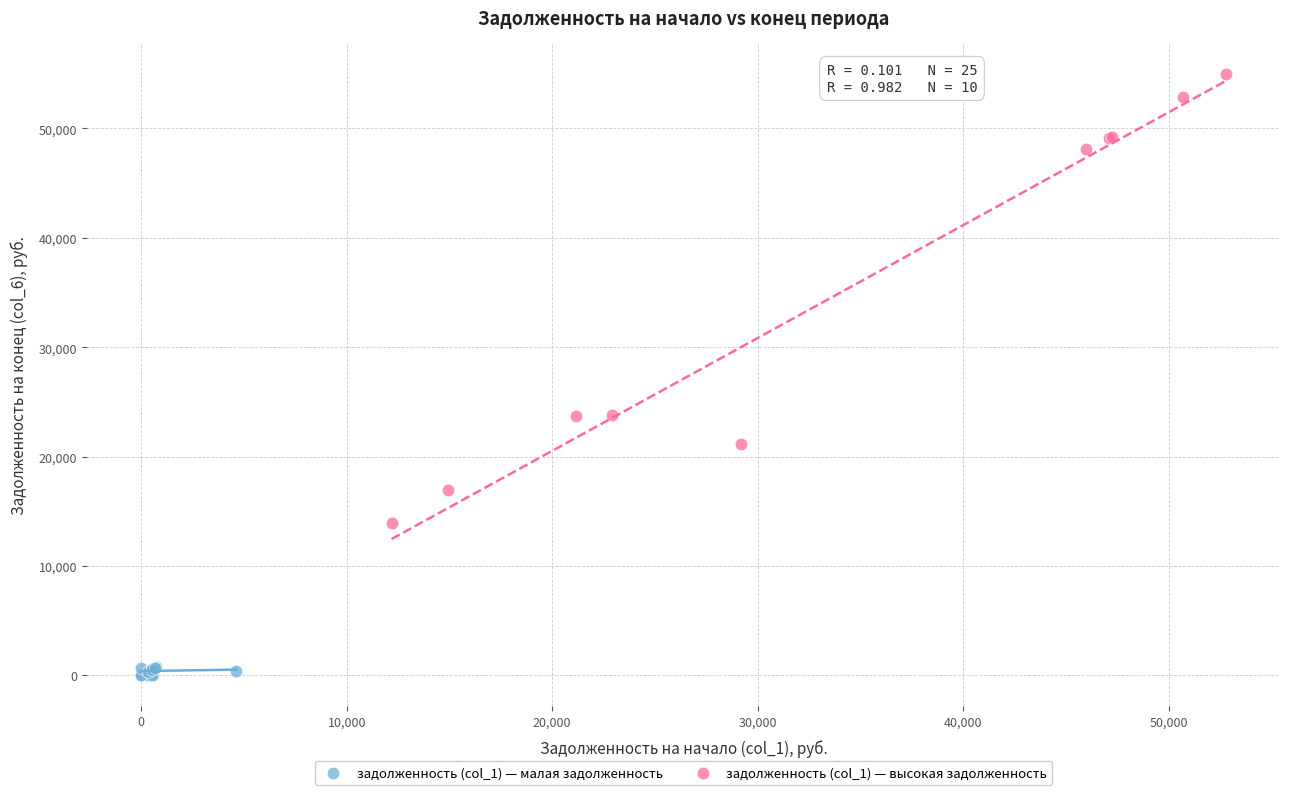

What are all the series names shown in the legend?

задолженность (col_1) — малая задолженность, задолженность (col_1) — высокая задолженность